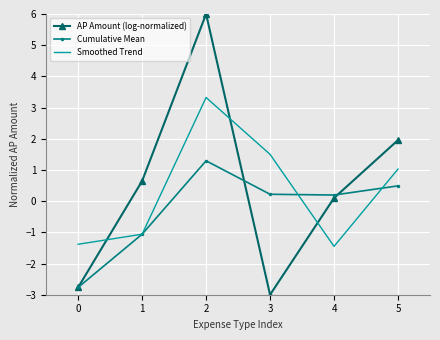

How many positive values does the Smoothed Trend series have?

3